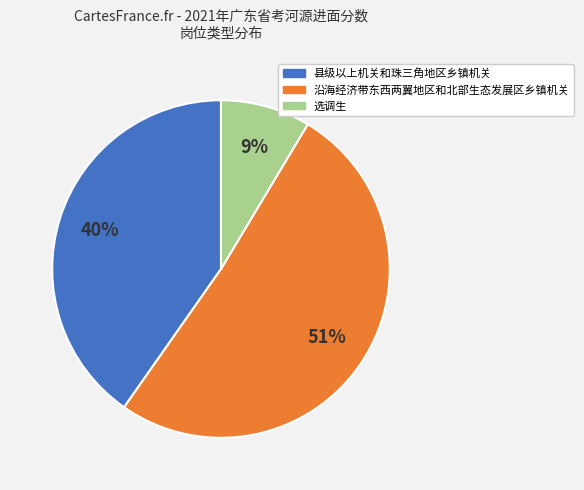

Does 沿海经济带东西两翼地区和北部生态发展区乡镇机关 account for over 50% of the chart?

Yes